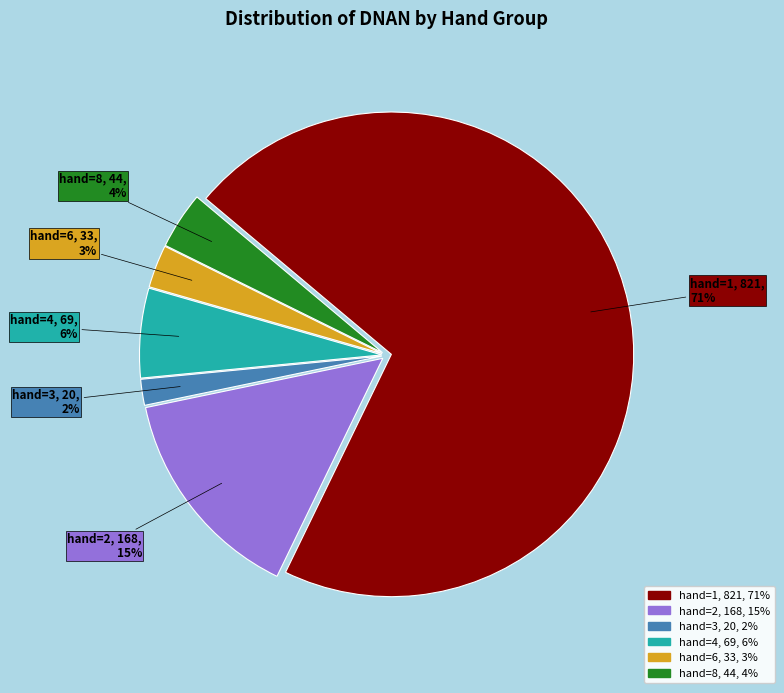

How many segments does this pie chart have?

6